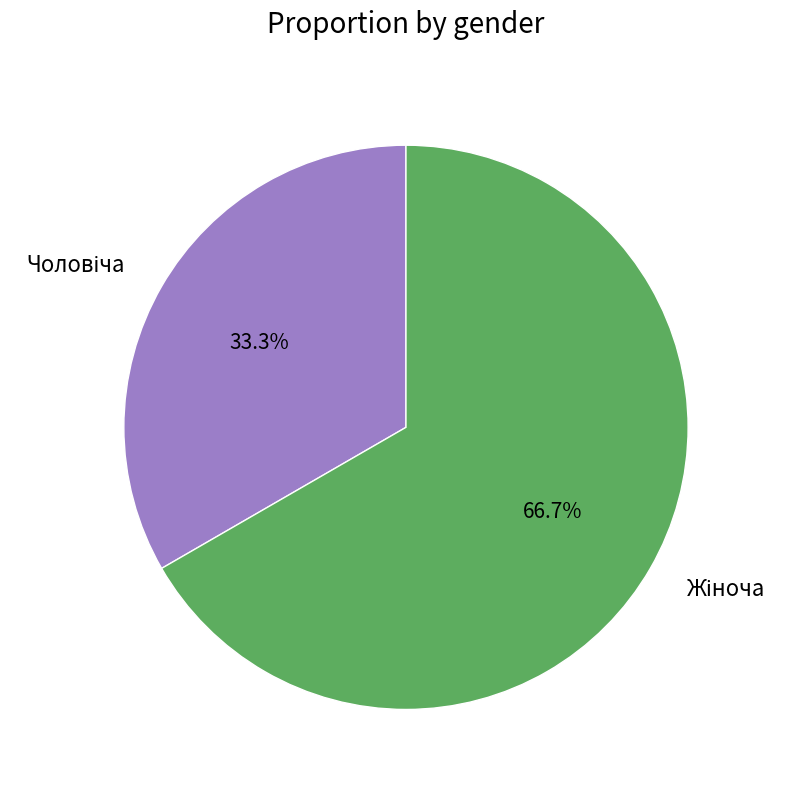

Is there a majority slice in this chart?

Yes